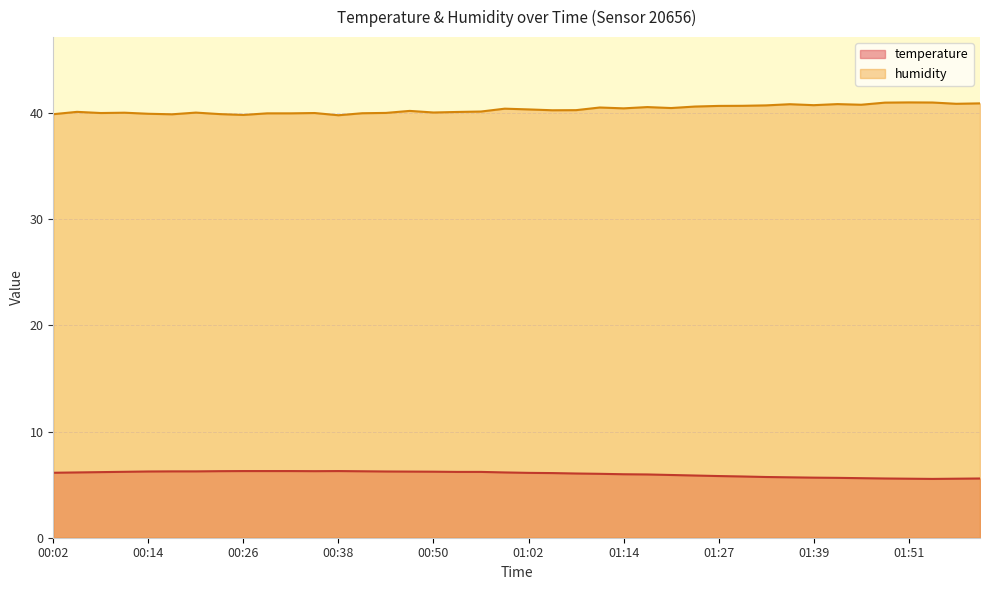

Is it true that temperature equals 6.2 at 00:20?

True